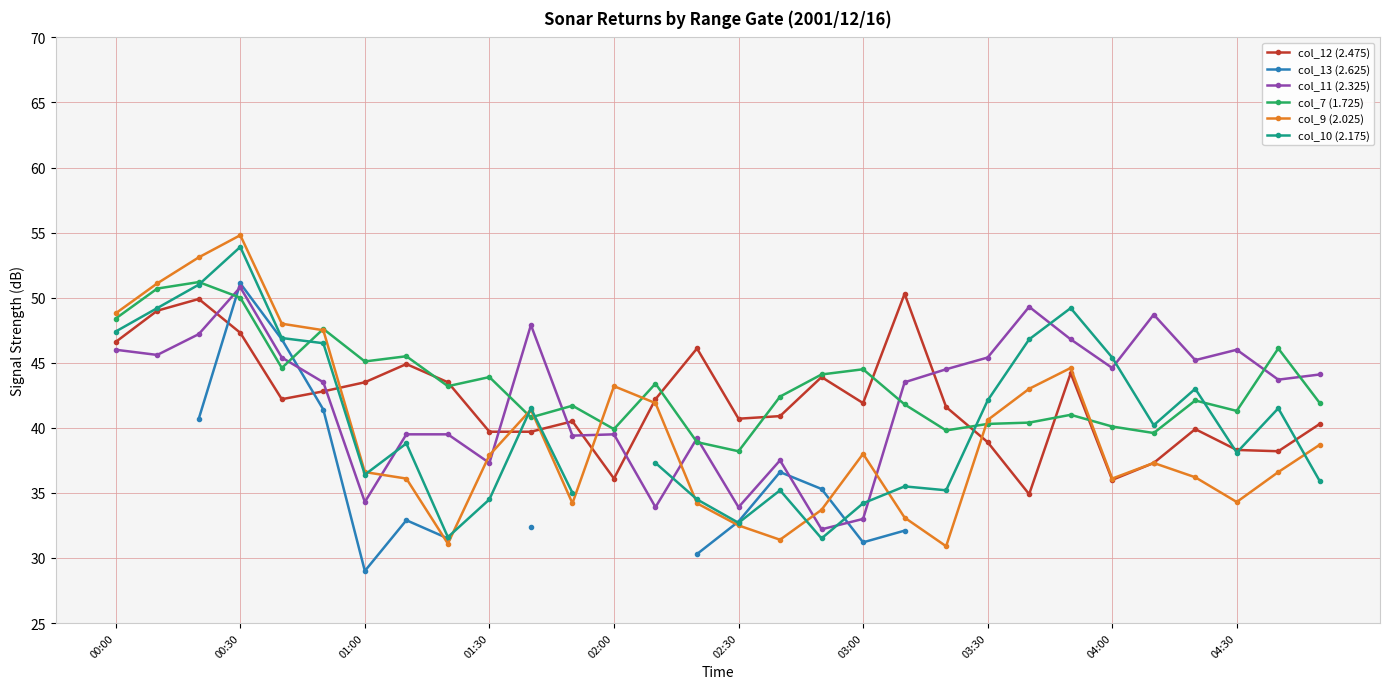

What is the average value of the col_11 (2.325) series?

42.2